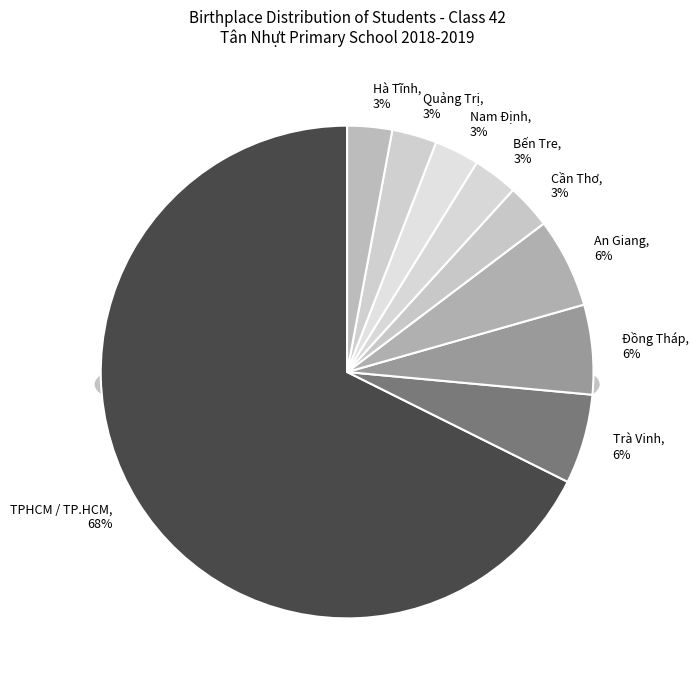

To the nearest percent, what is the combined percentage of Quảng Trị and An Giang?

9%